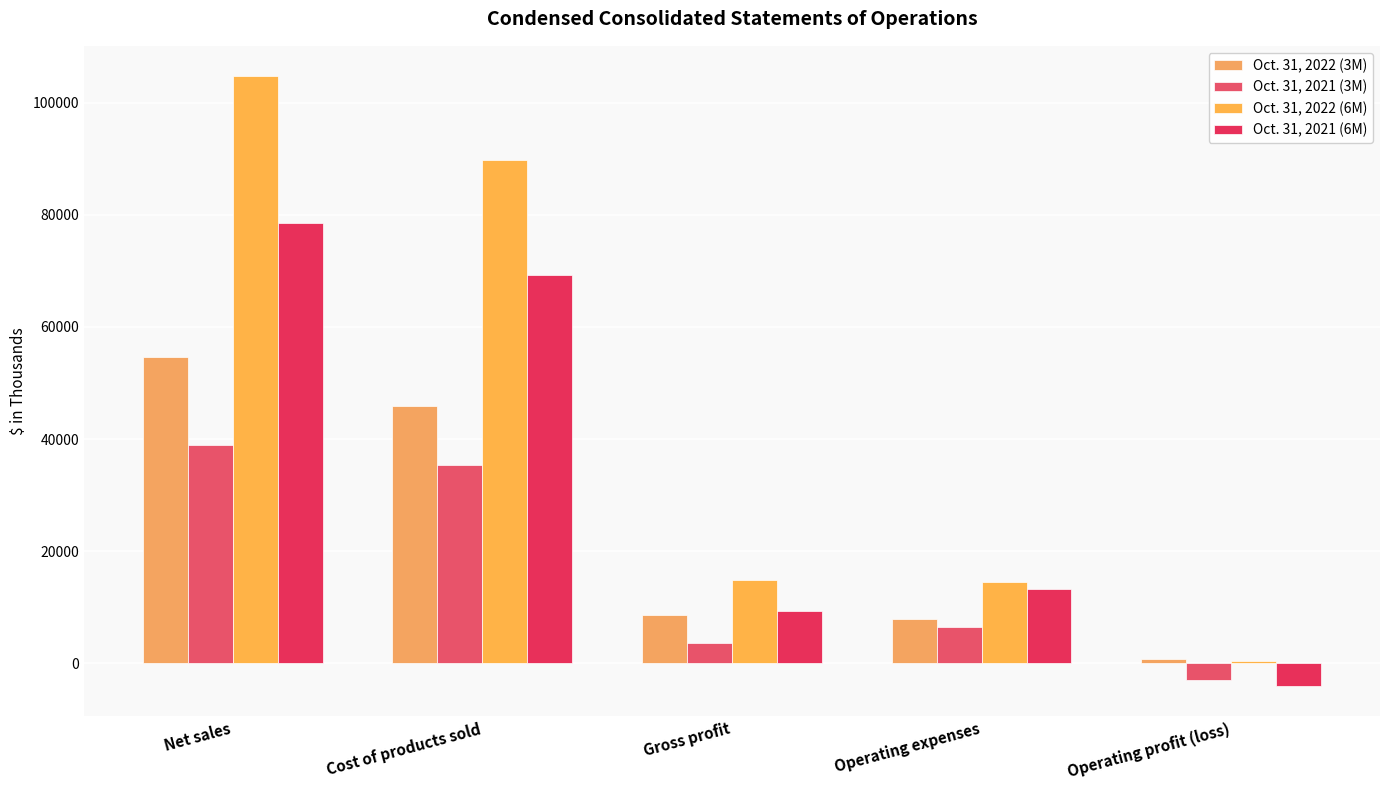

How many bars are there in each group?

4